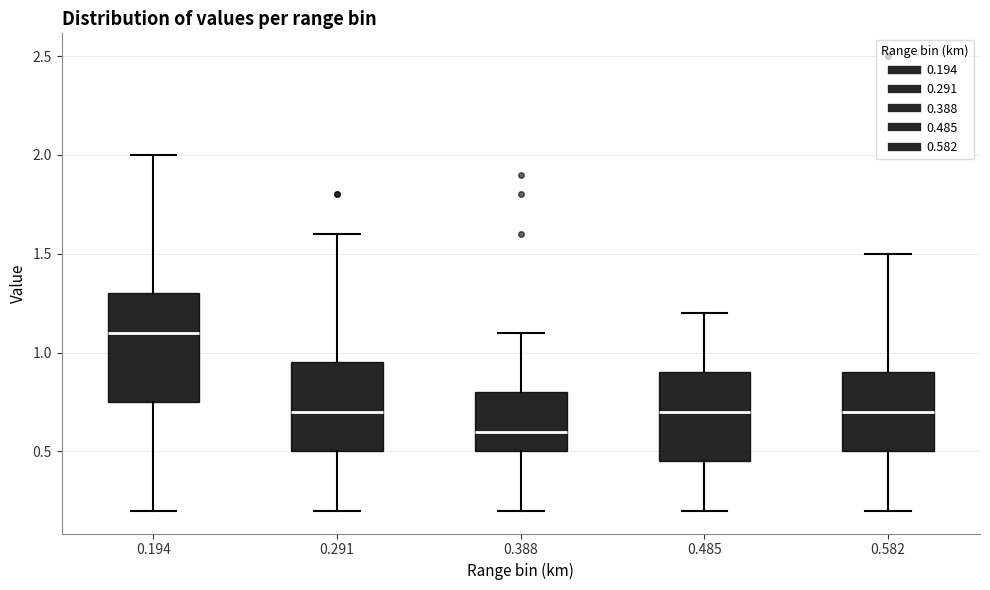

Where does the upper whisker of the box at x = 0.582 end on the y-axis? The values are not printed on the chart, so give them approximately, as read against the axis.

1.50